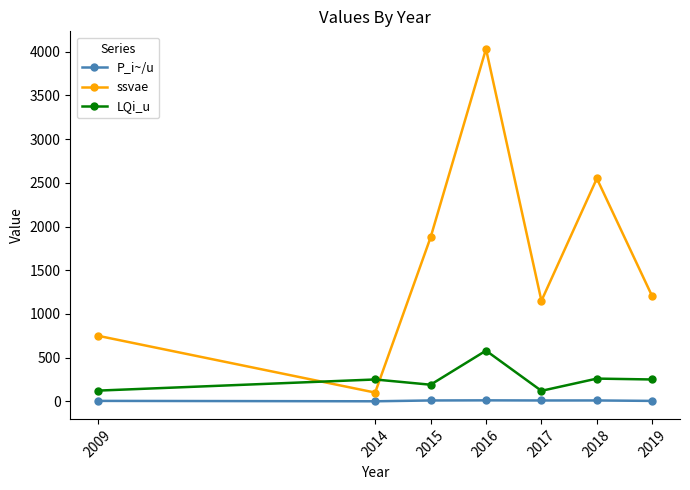

At 2019, list the series in order from smallest to largest.

P_i~/u, LQi_u, ssvae